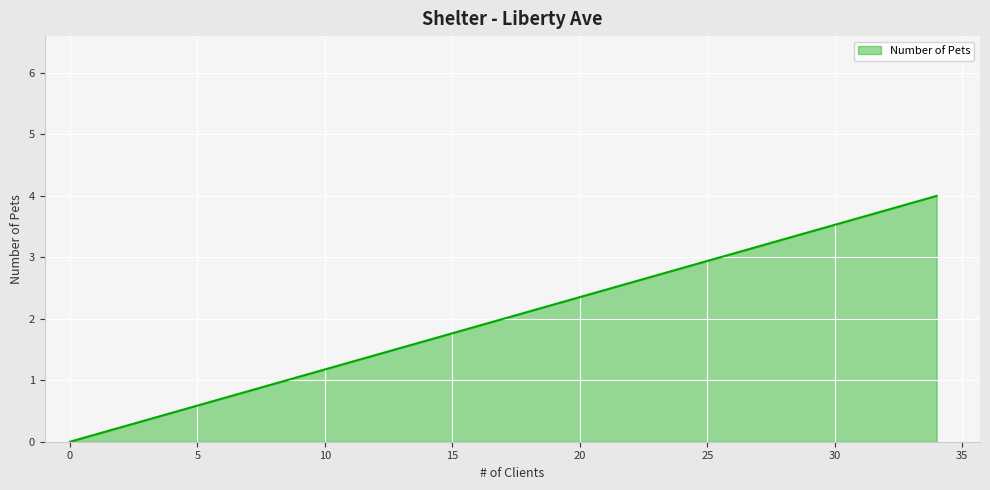

Is it true that the value at 0 is 0?

True